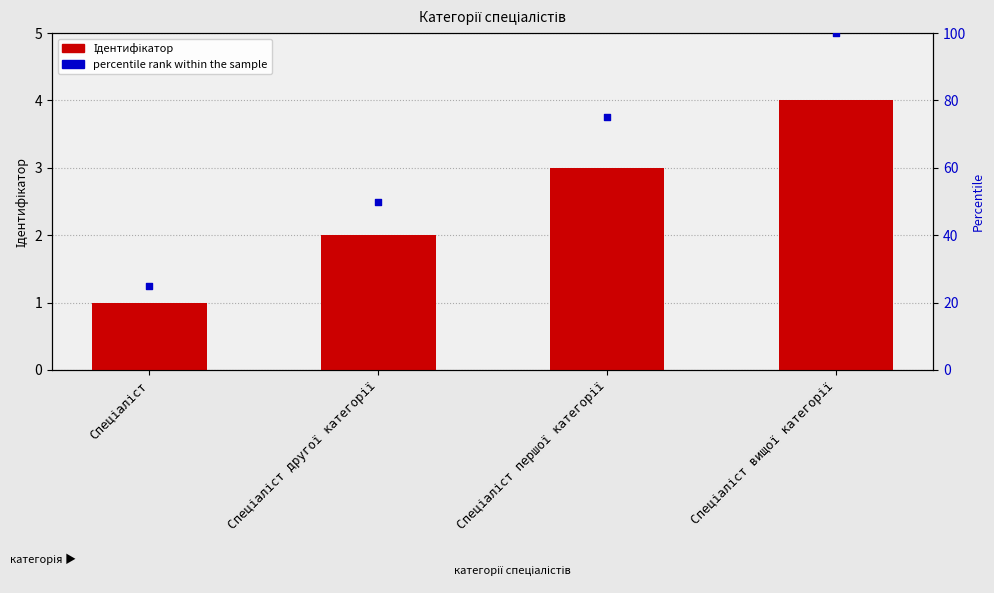

Between Спеціаліст другої категорії and Спеціаліст вищої категорії, which is larger?

Спеціаліст вищої категорії